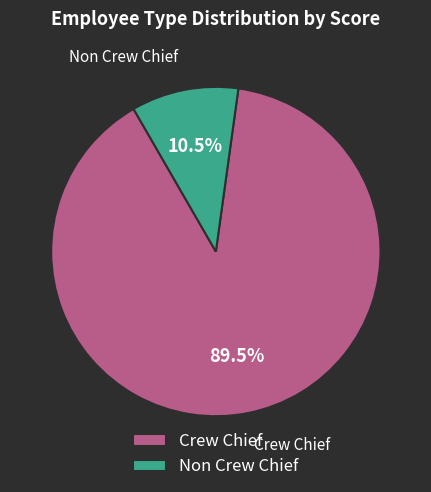

Which category accounts for the majority?

Crew Chief